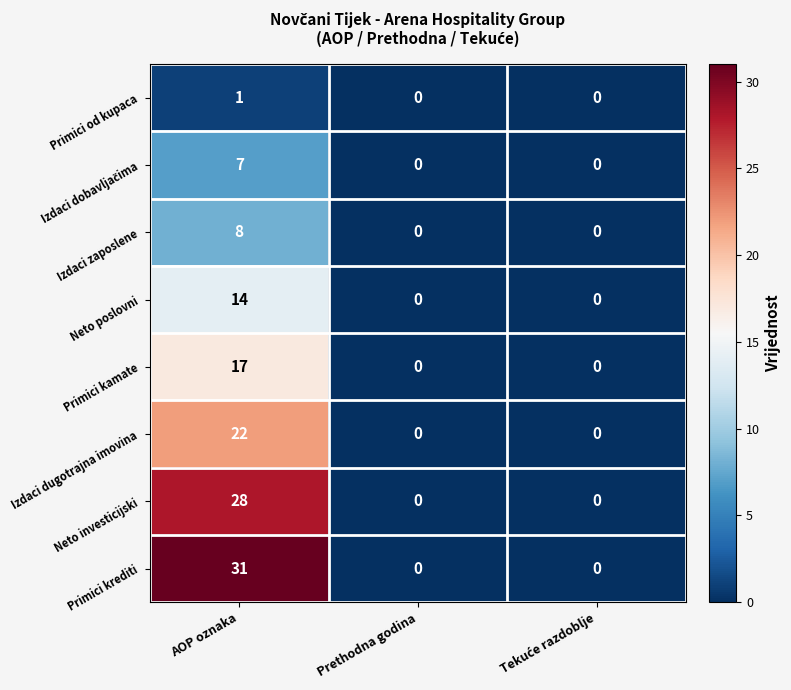

Which series has the largest range (max minus min)?

Primici krediti